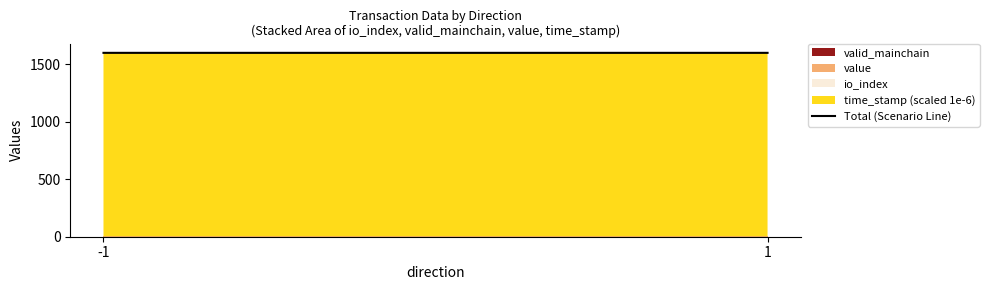

Approximately how many times larger is the value at 1 compared to -1?

1.0